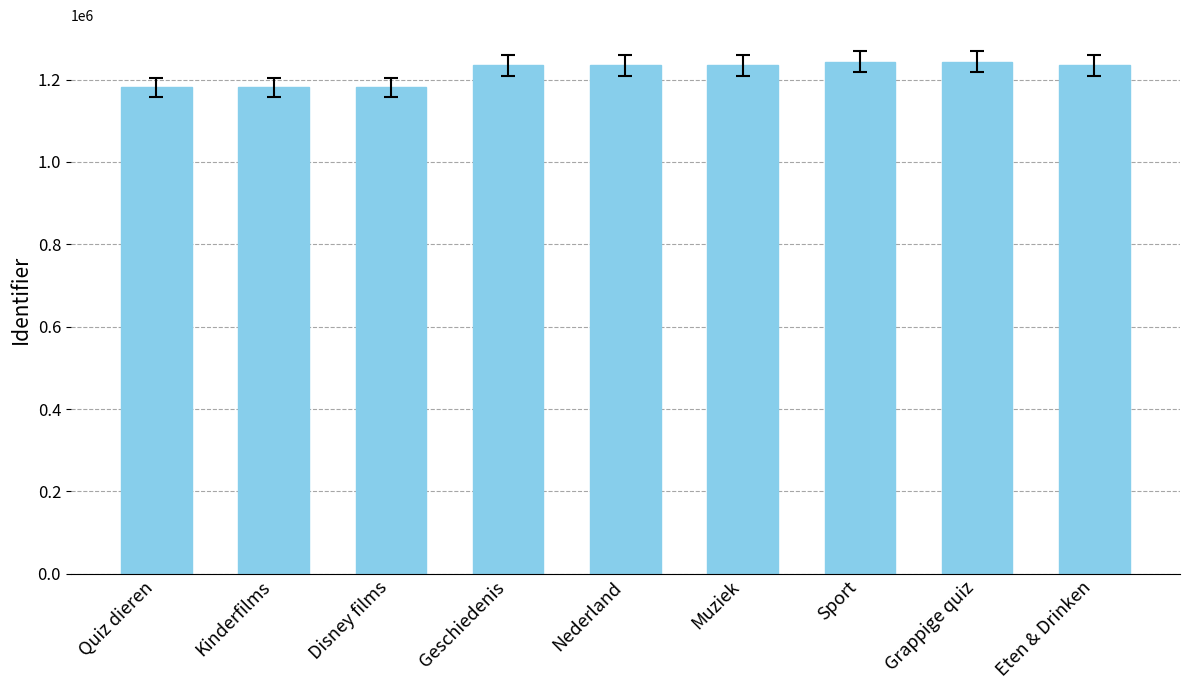

What is the difference between the maximum and second lowest values?

62790